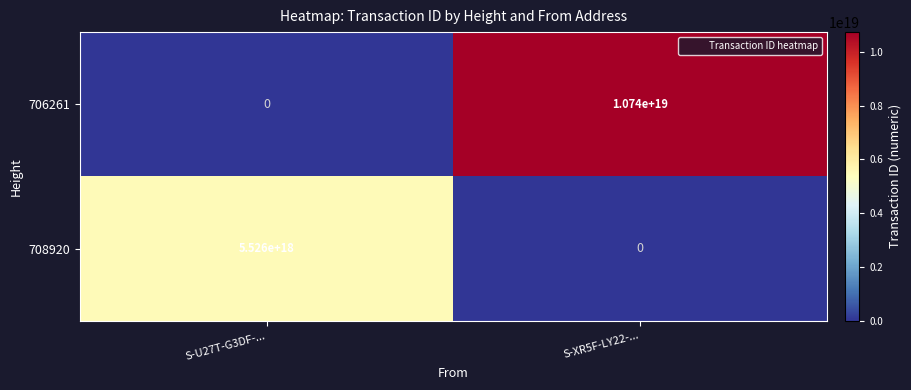

Which series changed the most between S-U27T-G3DF-... and S-XR5F-LY22-...?

706261